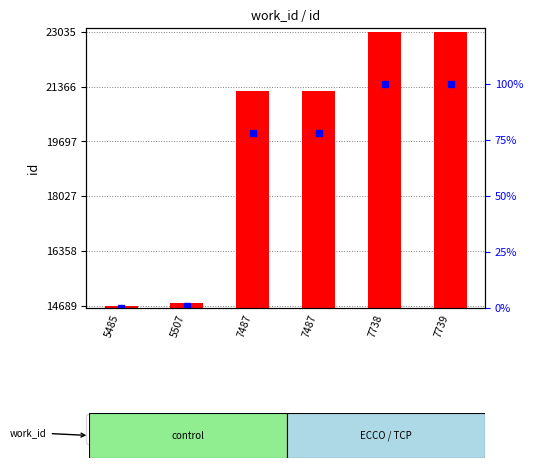

Rank the series by their average value, from highest to lowest.

id value, percentile rank within the sample